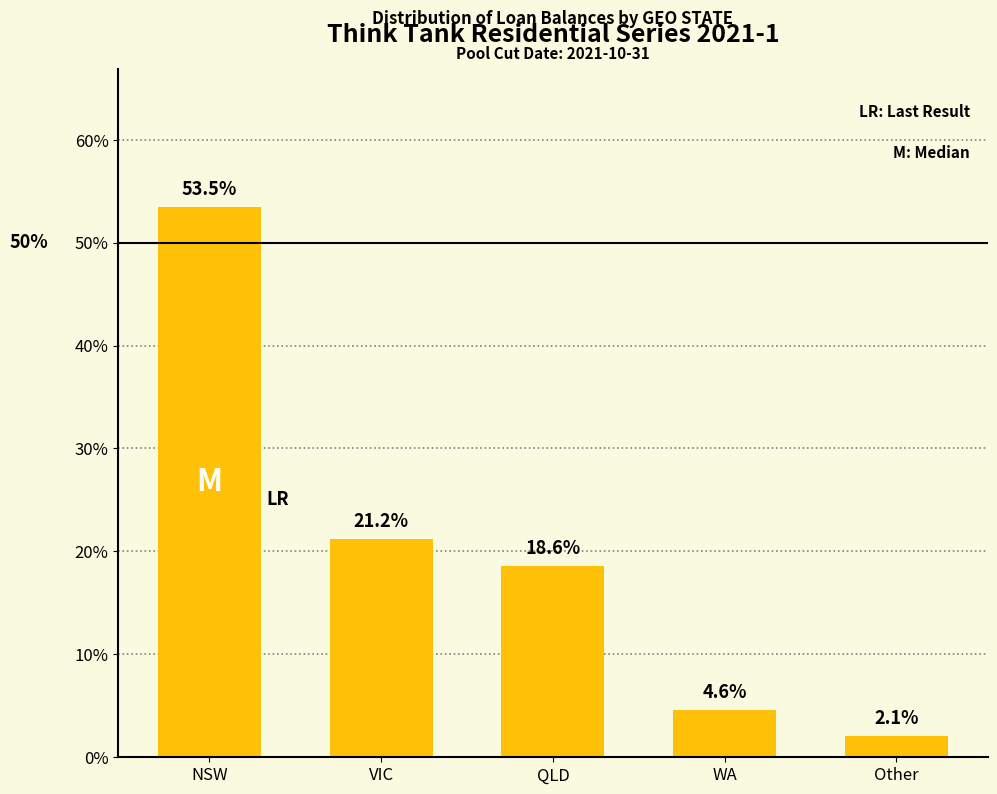

What is the difference between the values at NSW and WA?

48.9